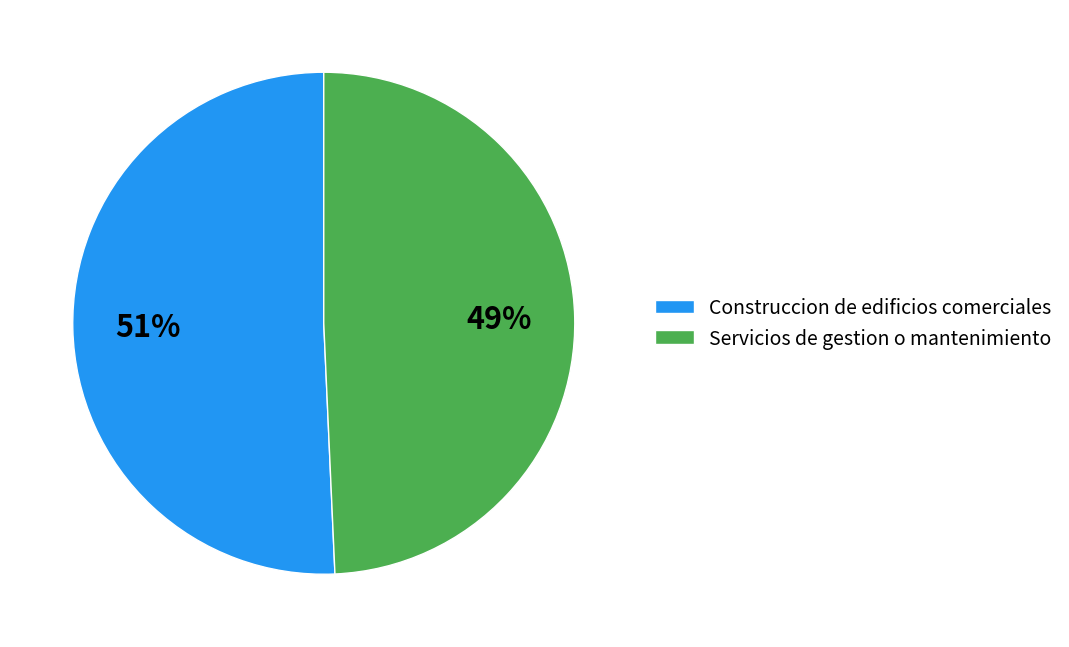

To the nearest percent, what portion does Servicios de gestion o mantenimiento represent?

49%